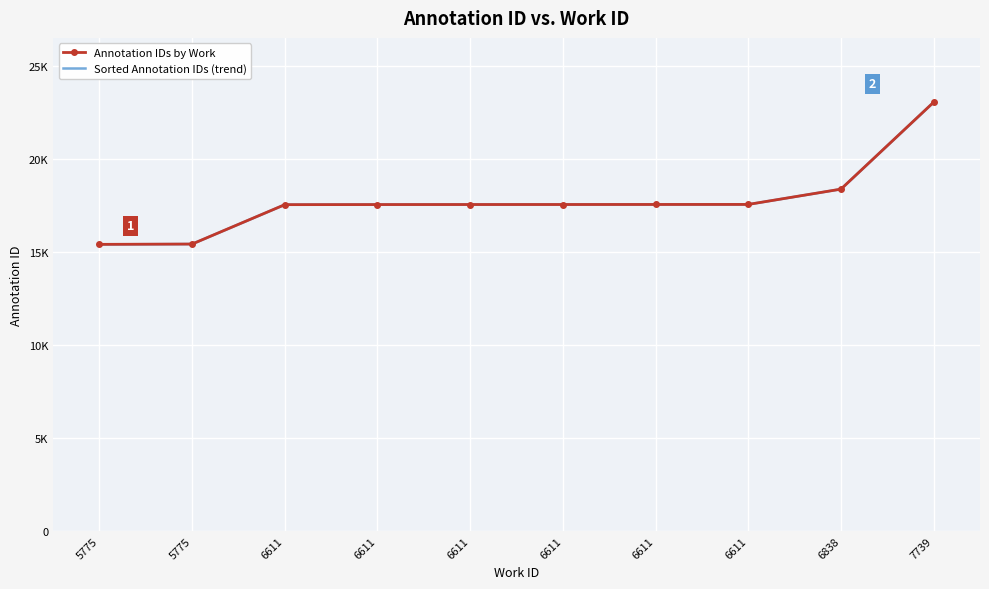

List the labels in order of Annotation IDs by Work value, largest first.

7739, 6838, 6611, 6611, 6611, 6611, 6611, 6611, 5775, 5775